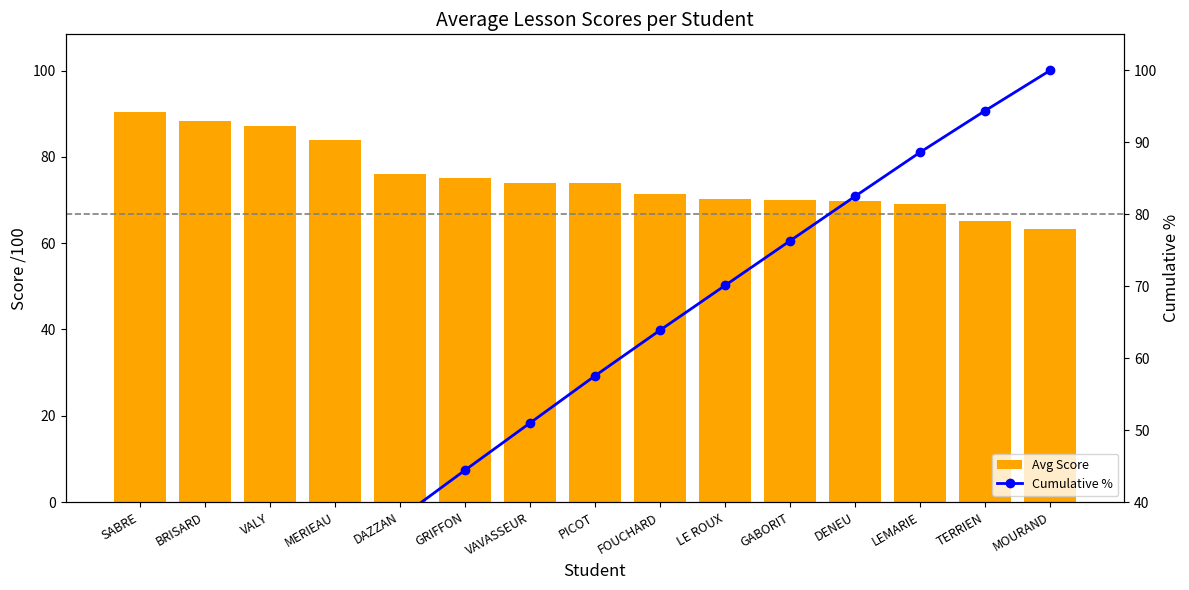

Is it true that Avg Score equals 88.3 at BRISARD?

True